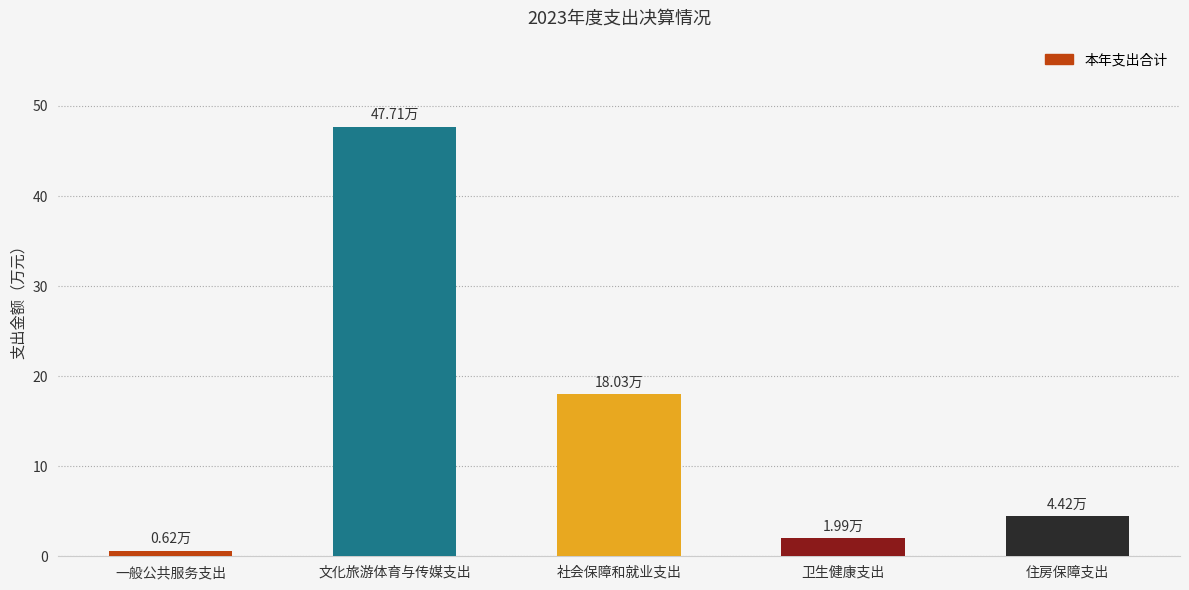

Read the value at 文化旅游体育与传媒支出.

47.7